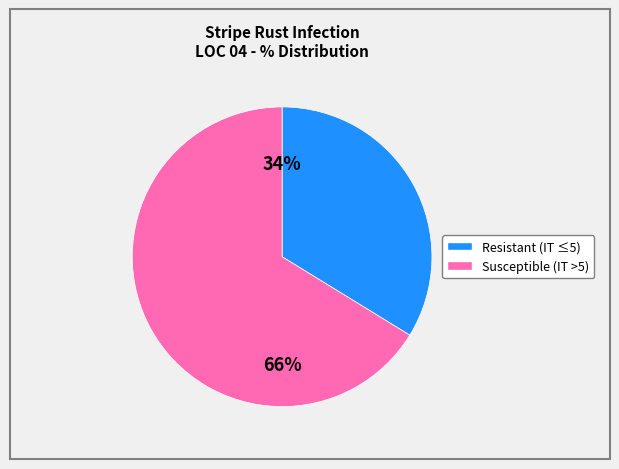

To the nearest percent, what is the difference between the largest and smallest slice percentages?

32%